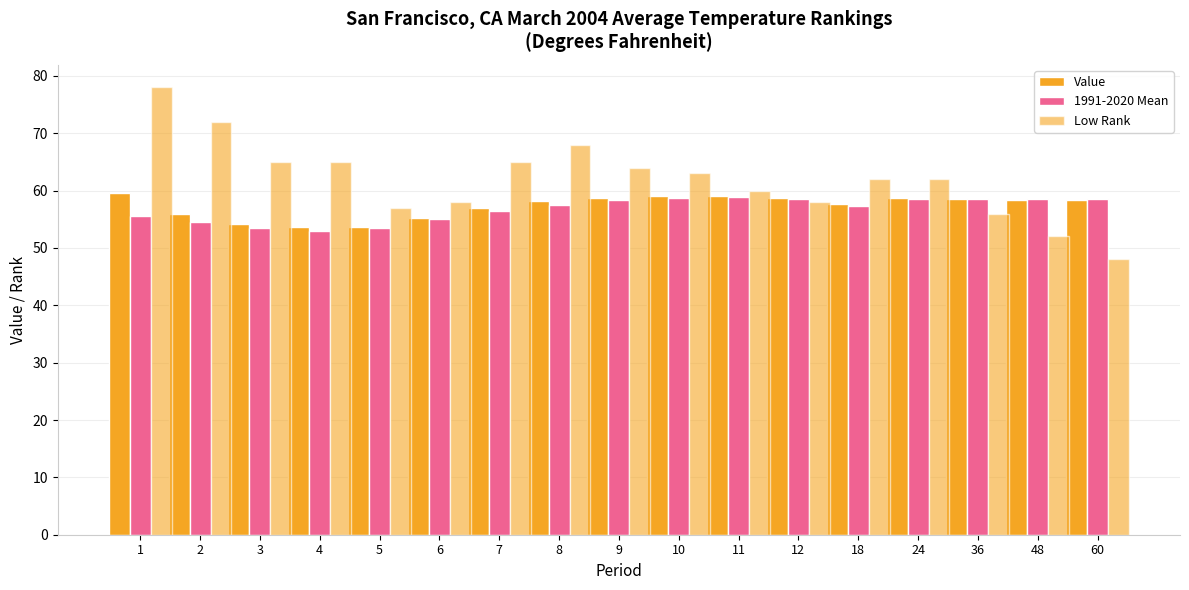

What is the difference between the maximum and minimum values in the Value series?

6.0